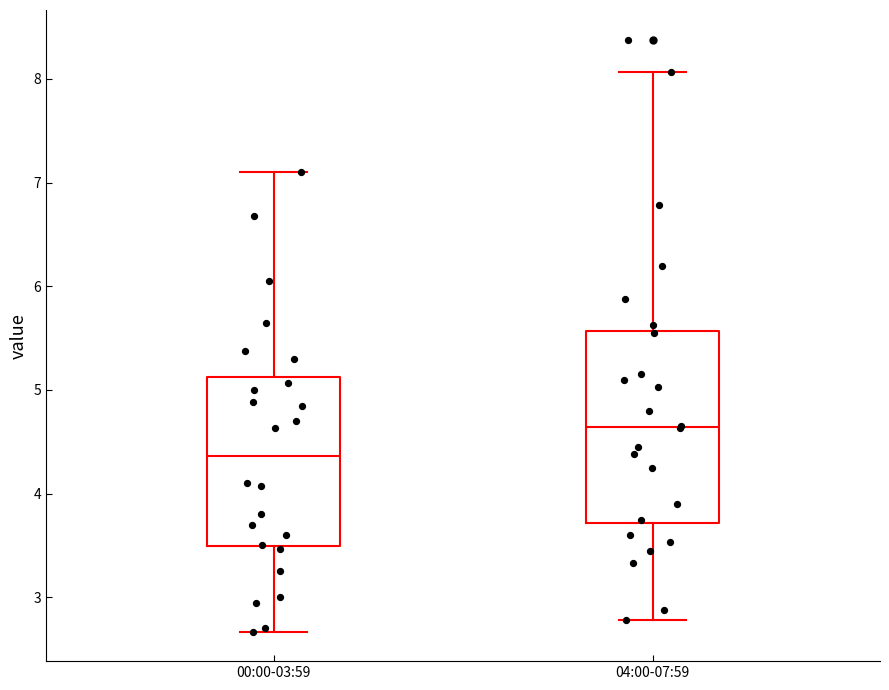

Reading left to right, transcribe this box plot: for each box, give where its median line is, the range the box spans, and where its two whiskers end, as read against the y-axis. The values are not printed on the chart, so give them approximately, as read against the axis.

00:00-03:59: median 4.4, box 3.5 to 5.1, whiskers 2.7 to 7.1
04:00-07:59: median 4.6, box 3.7 to 5.6, whiskers 2.8 to 8.1